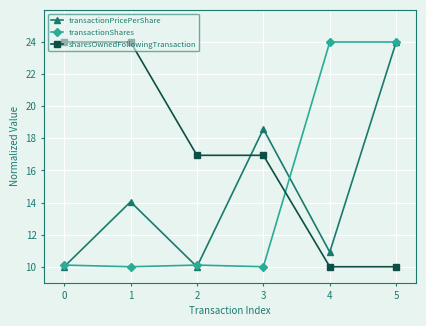

What is the difference between the transactionPricePerShare values at 5 and 1?

10.0